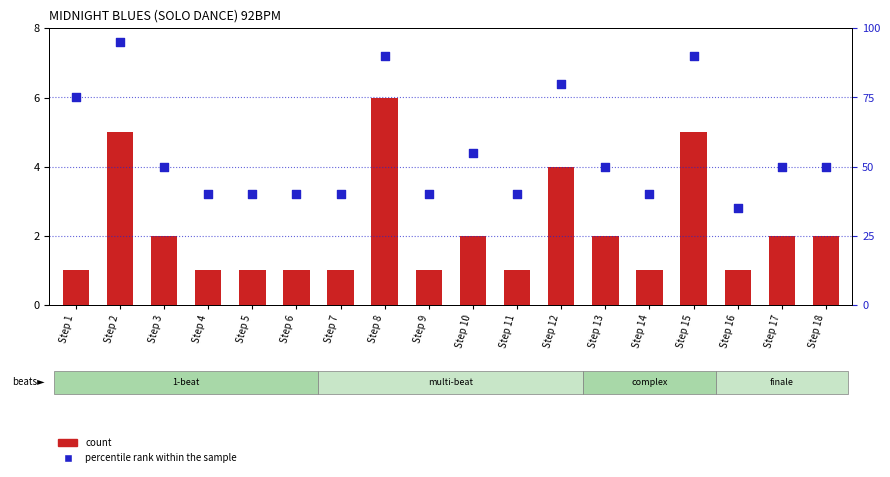

At how many categories does at least one series exceed 12?

18